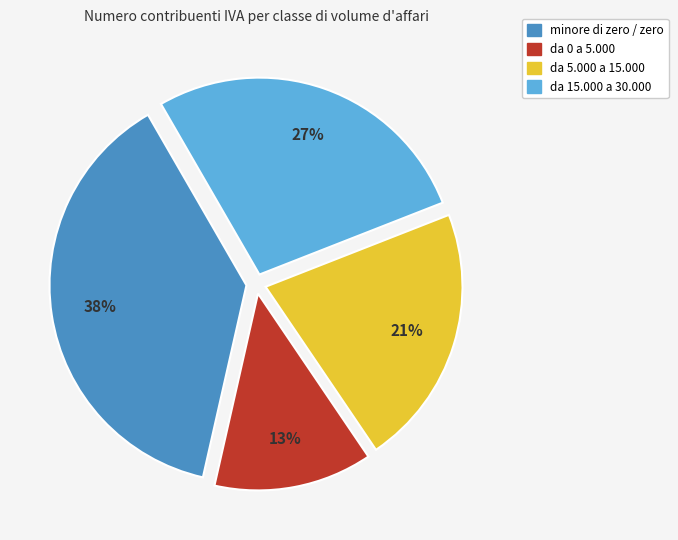

Is there a majority slice in this chart?

No